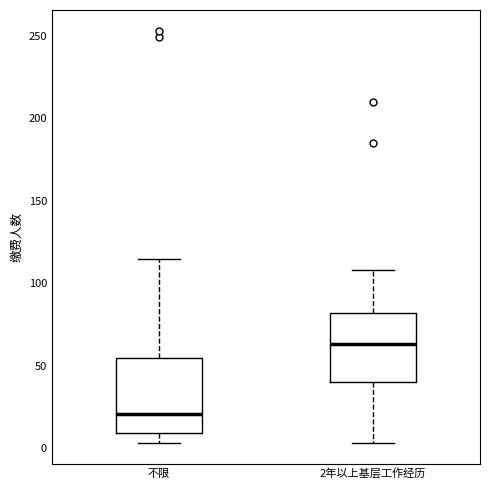

Reading left to right, transcribe this box plot: for each box, give where its median line is, the range the box spans, and where its two whiskers end, as read against the y-axis. The values are not printed on the chart, so give them approximately, as read against the axis.

不限: median 20, box 10 to 55, whiskers 5 to 115
2年以上基层工作经历: median 65, box 40 to 80, whiskers 5 to 110